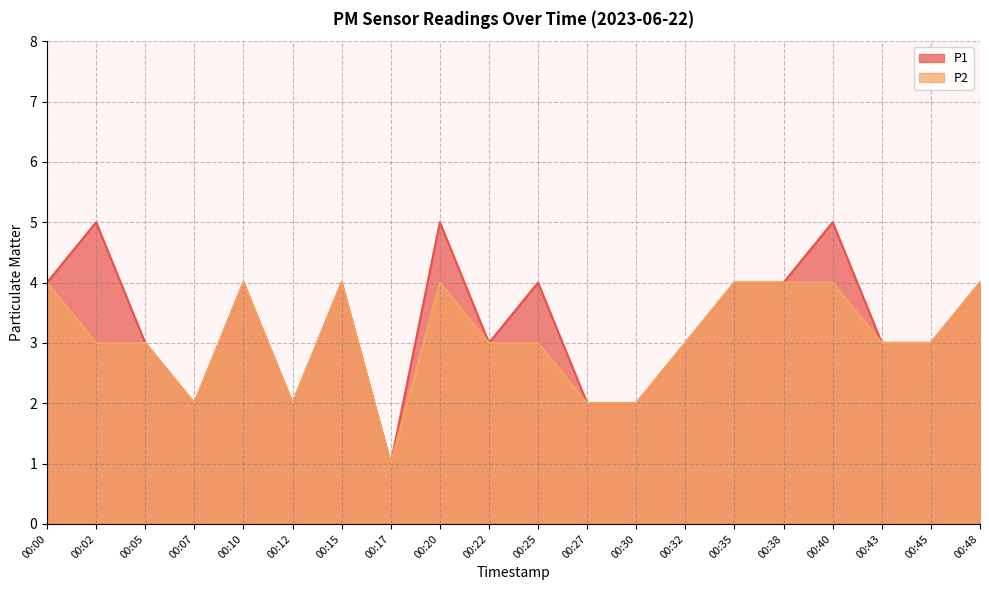

How many data points in P2 are above 3?

8